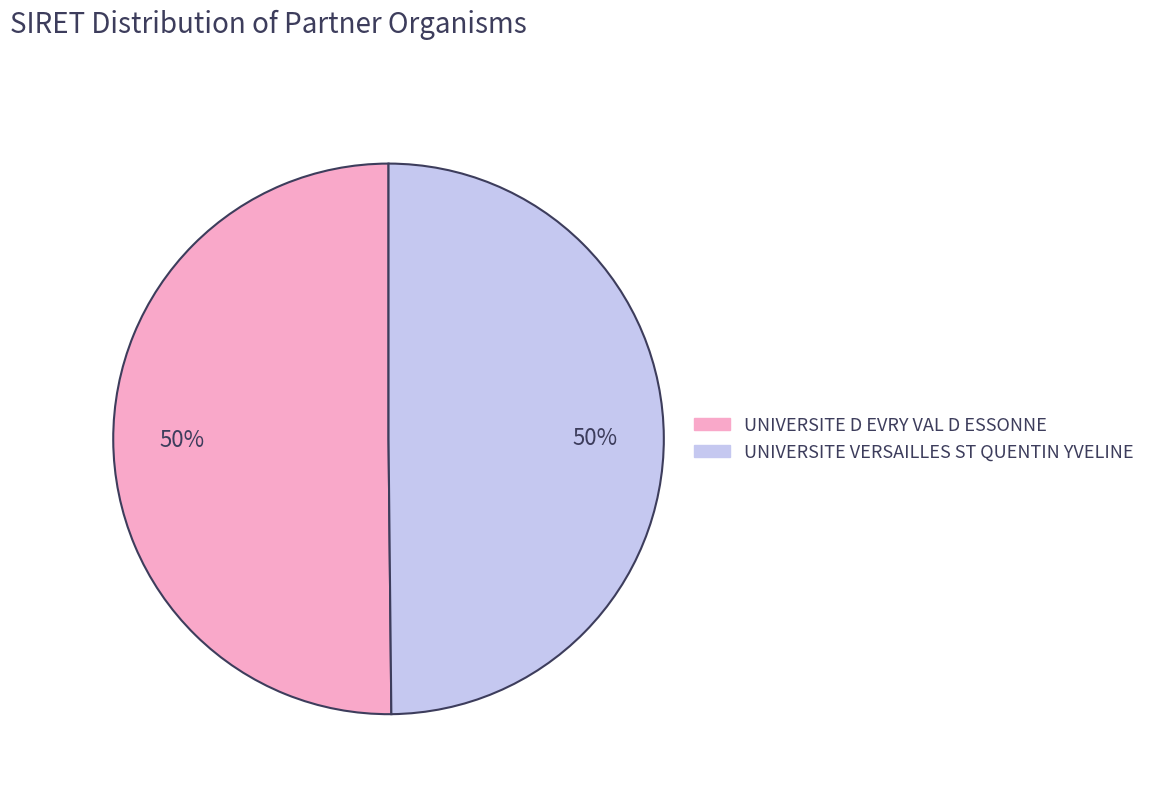

To the nearest percent, what portion does UNIVERSITE D EVRY VAL D ESSONNE represent?

50%